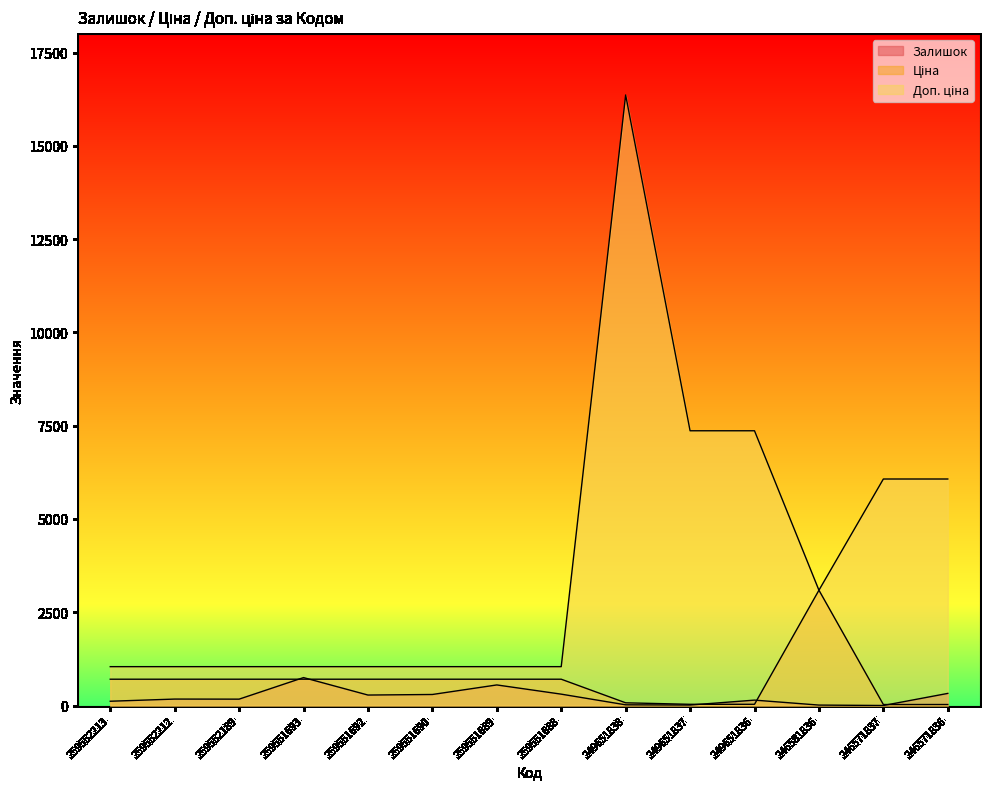

Between which two adjacent categories do Залишок and Ціна first intersect?

259552189 and 259551693